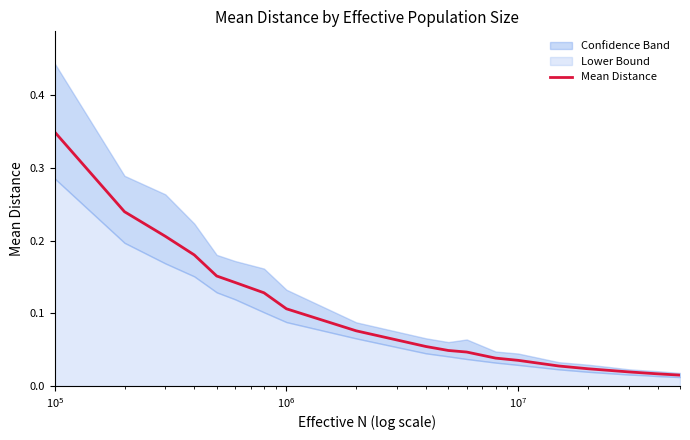

How many lines are shown in the chart?

1